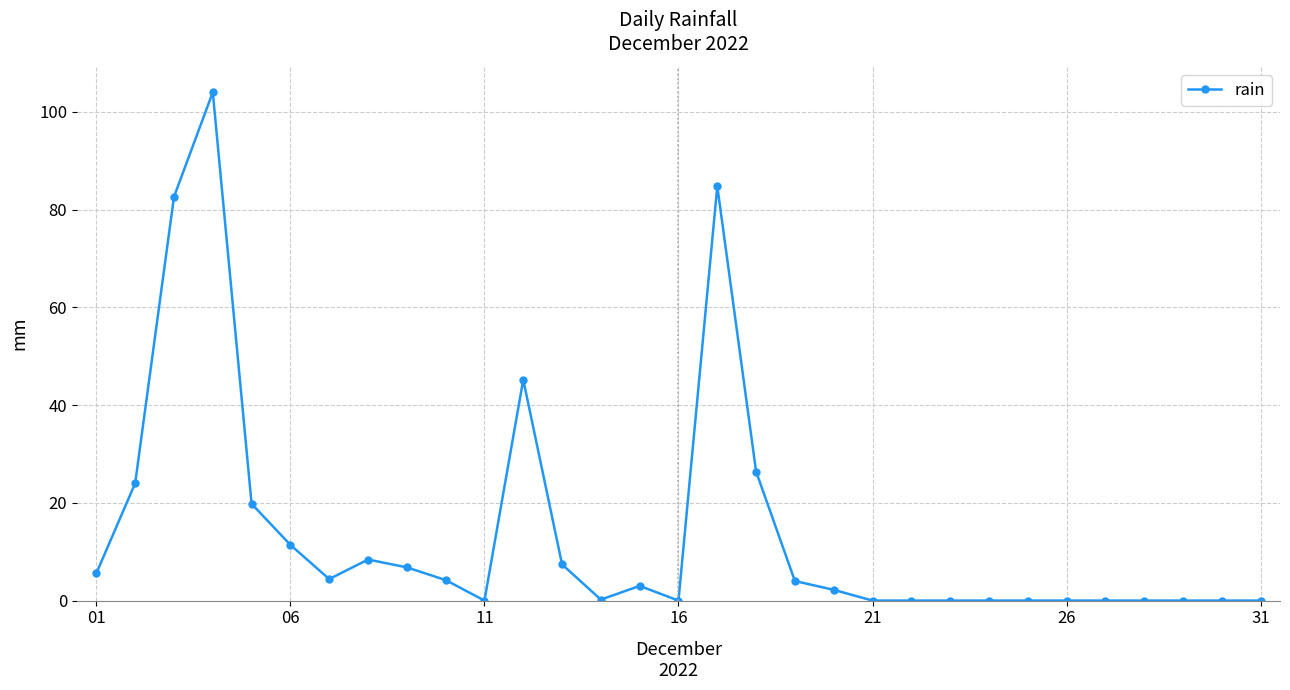

What is the sum of all values?

444.4